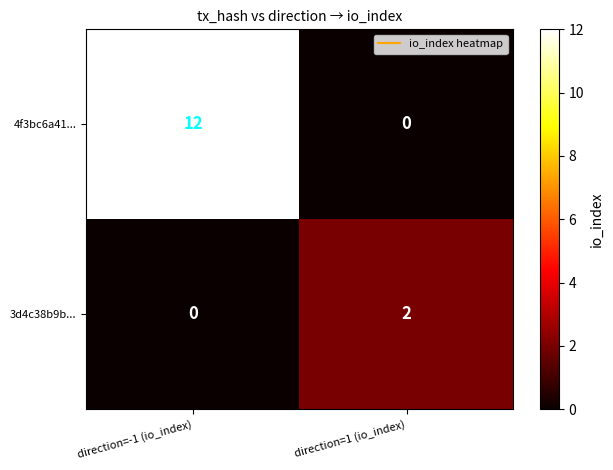

List the series in order of their peak value, highest first.

4f3bc6a41..., 3d4c38b9b...